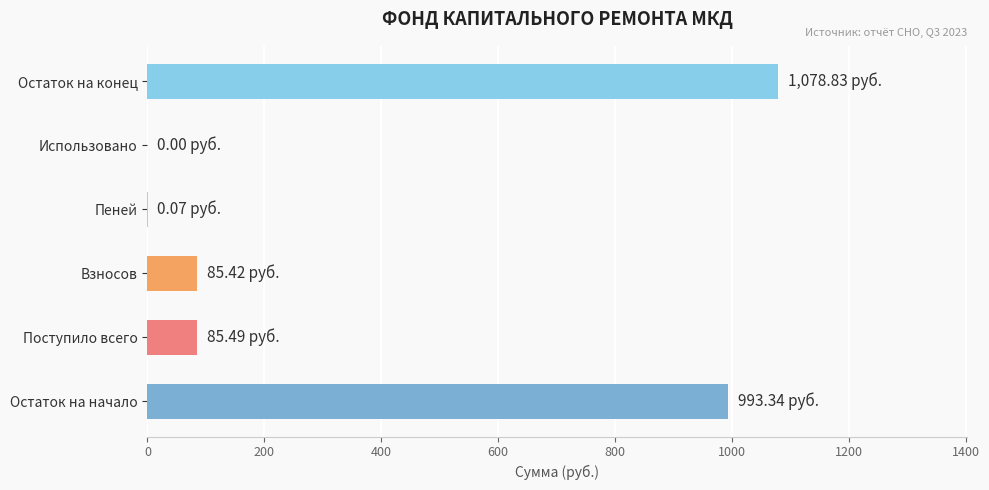

Between Поступило всего and Остаток на конец, which is larger?

Остаток на конец